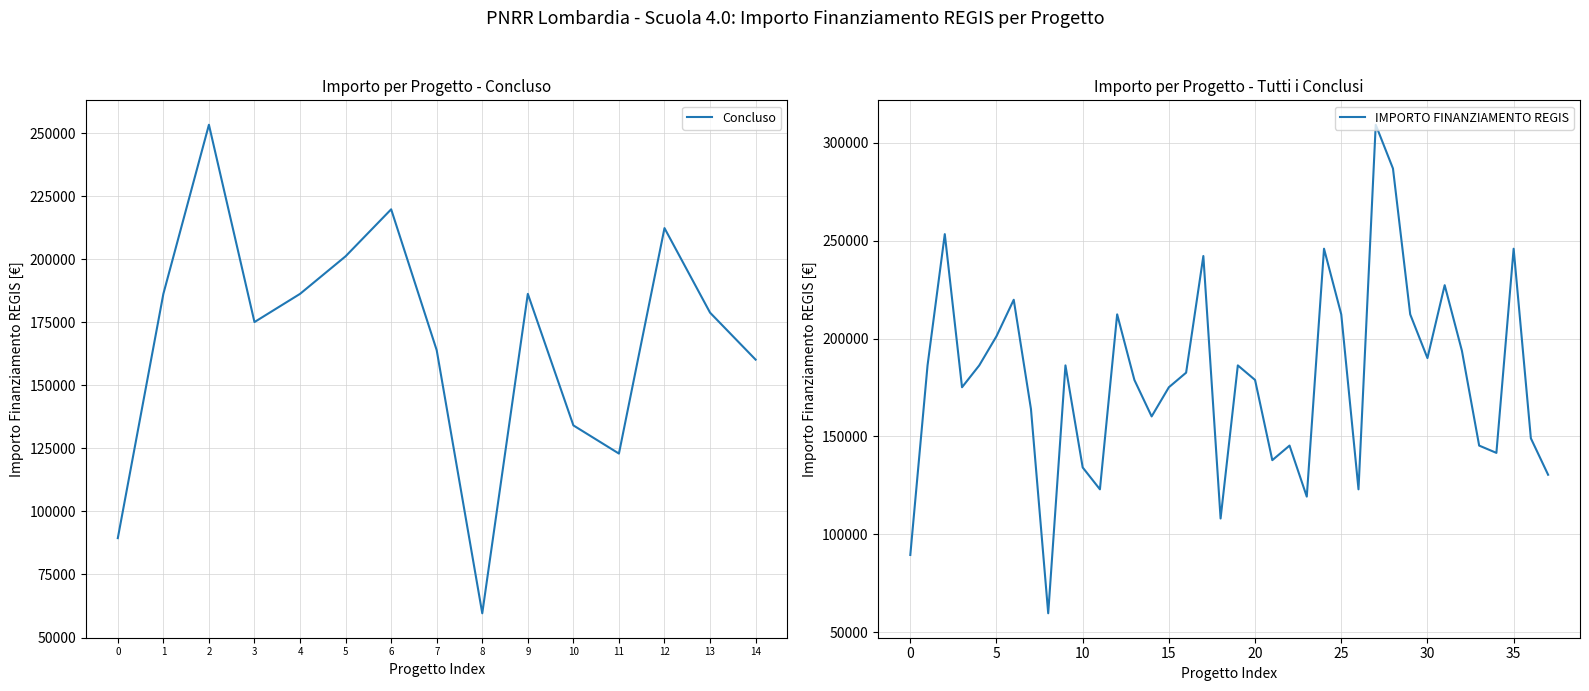

At which category does the chart reach its peak across all series?

27